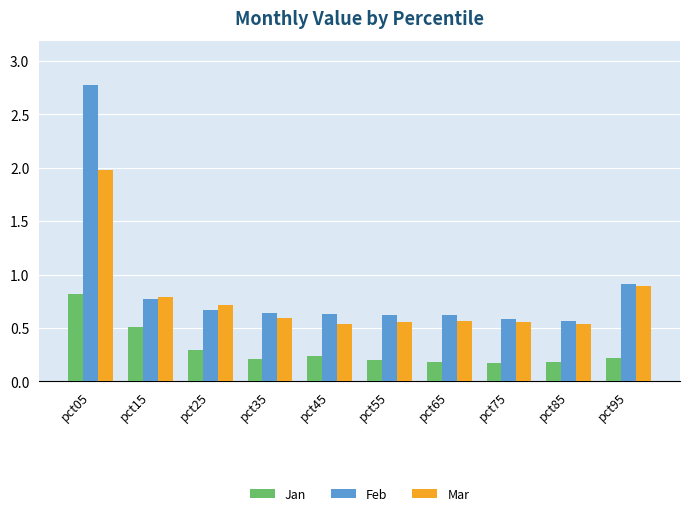

Rank the series by their maximum value, from highest to lowest.

Feb, Mar, Jan